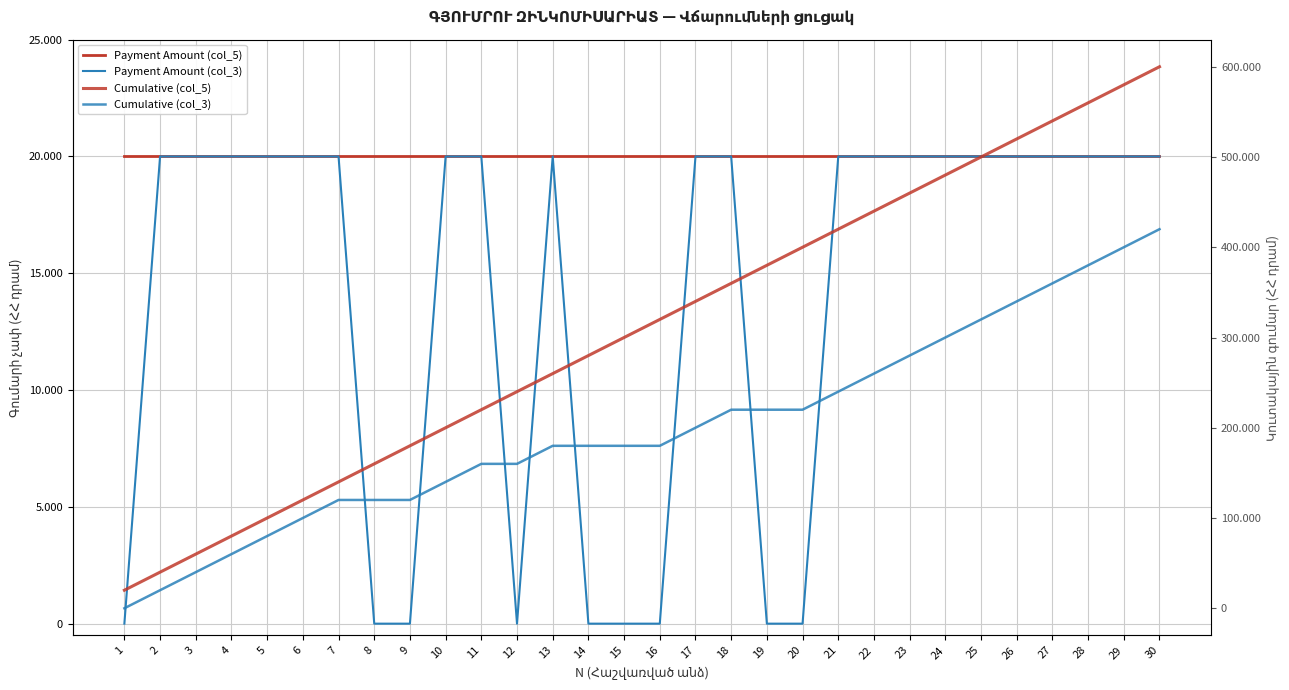

How many data points in Cumulative (col_5) are less than 320000?

15